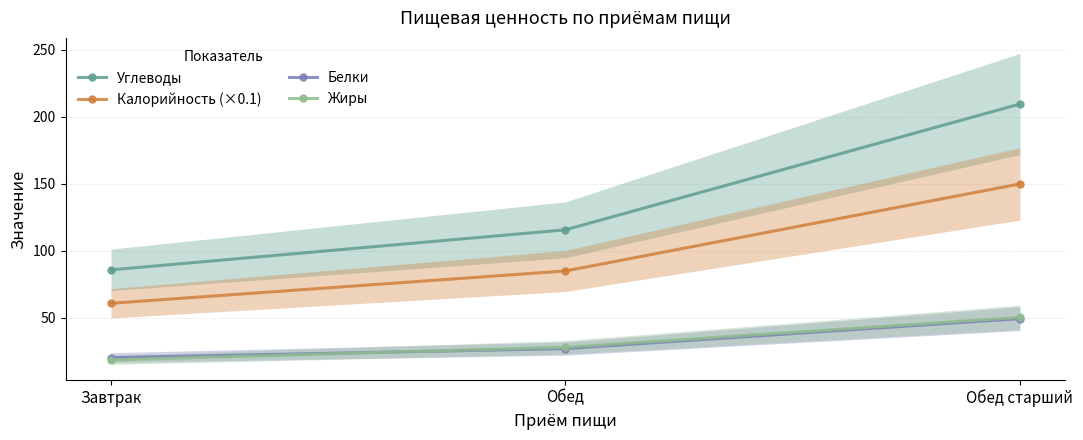

Does the chart display data point markers on the line(s)?

Yes